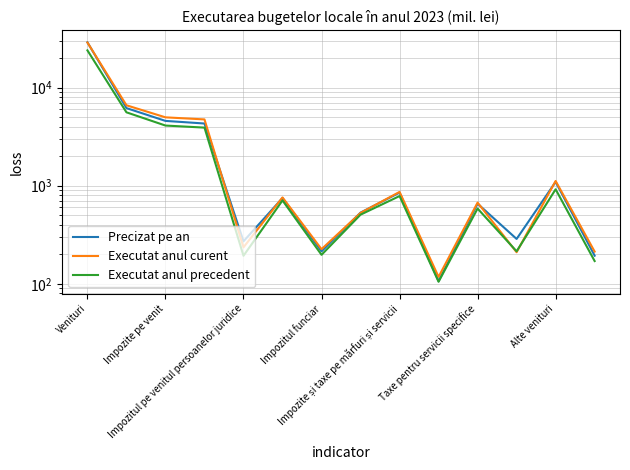

True or false: Executat anul curent and Precizat pe an cross at least once.

True